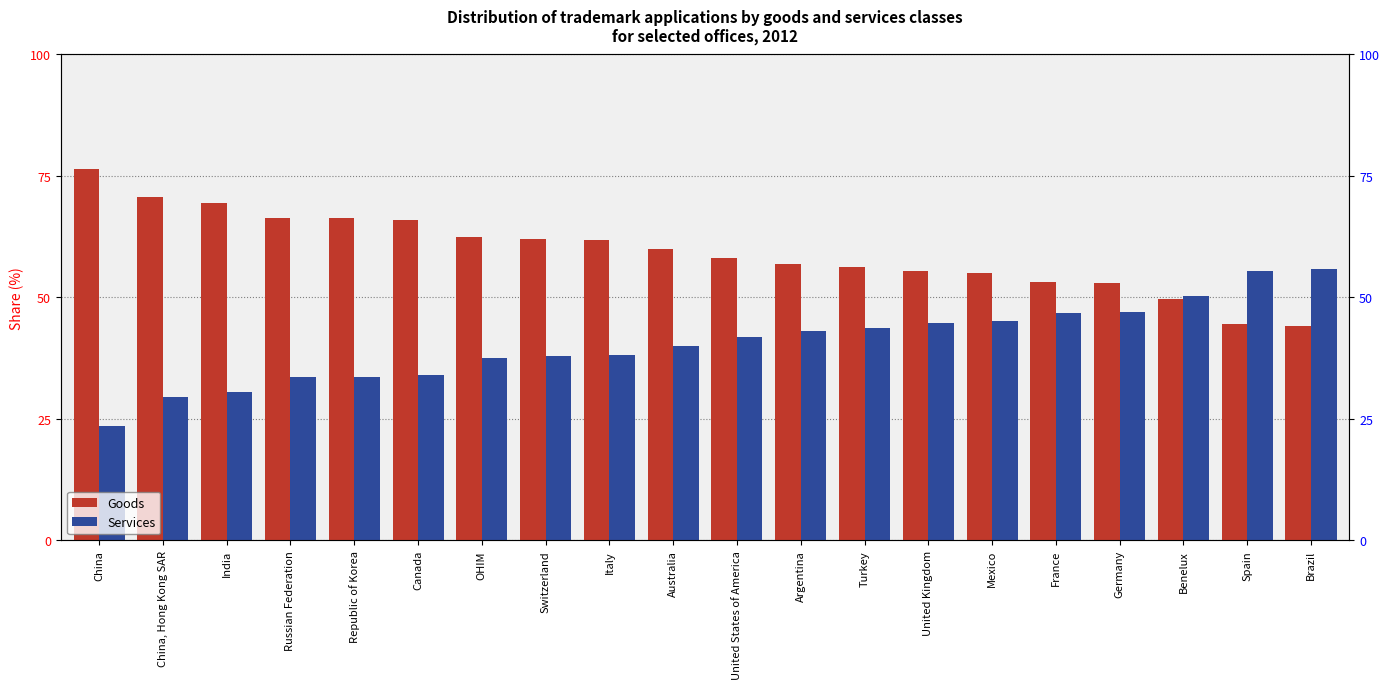

What is the label of the 9th bar from the right?

Argentina